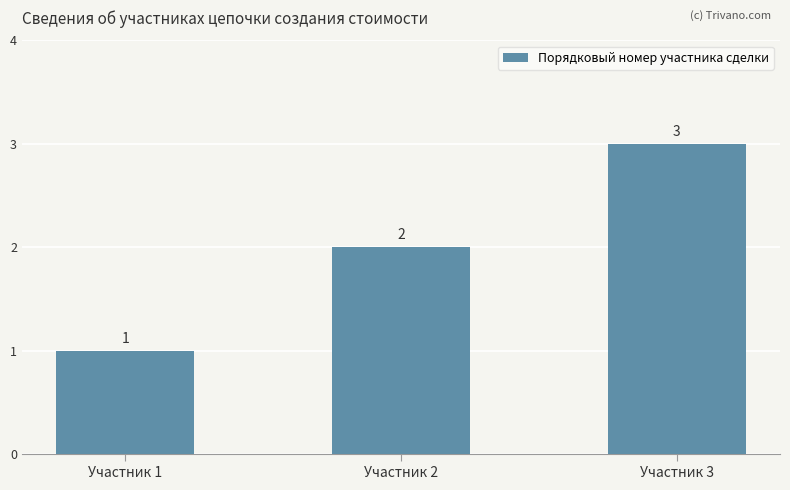

Which label corresponds to the smallest value in the chart?

Участник 1